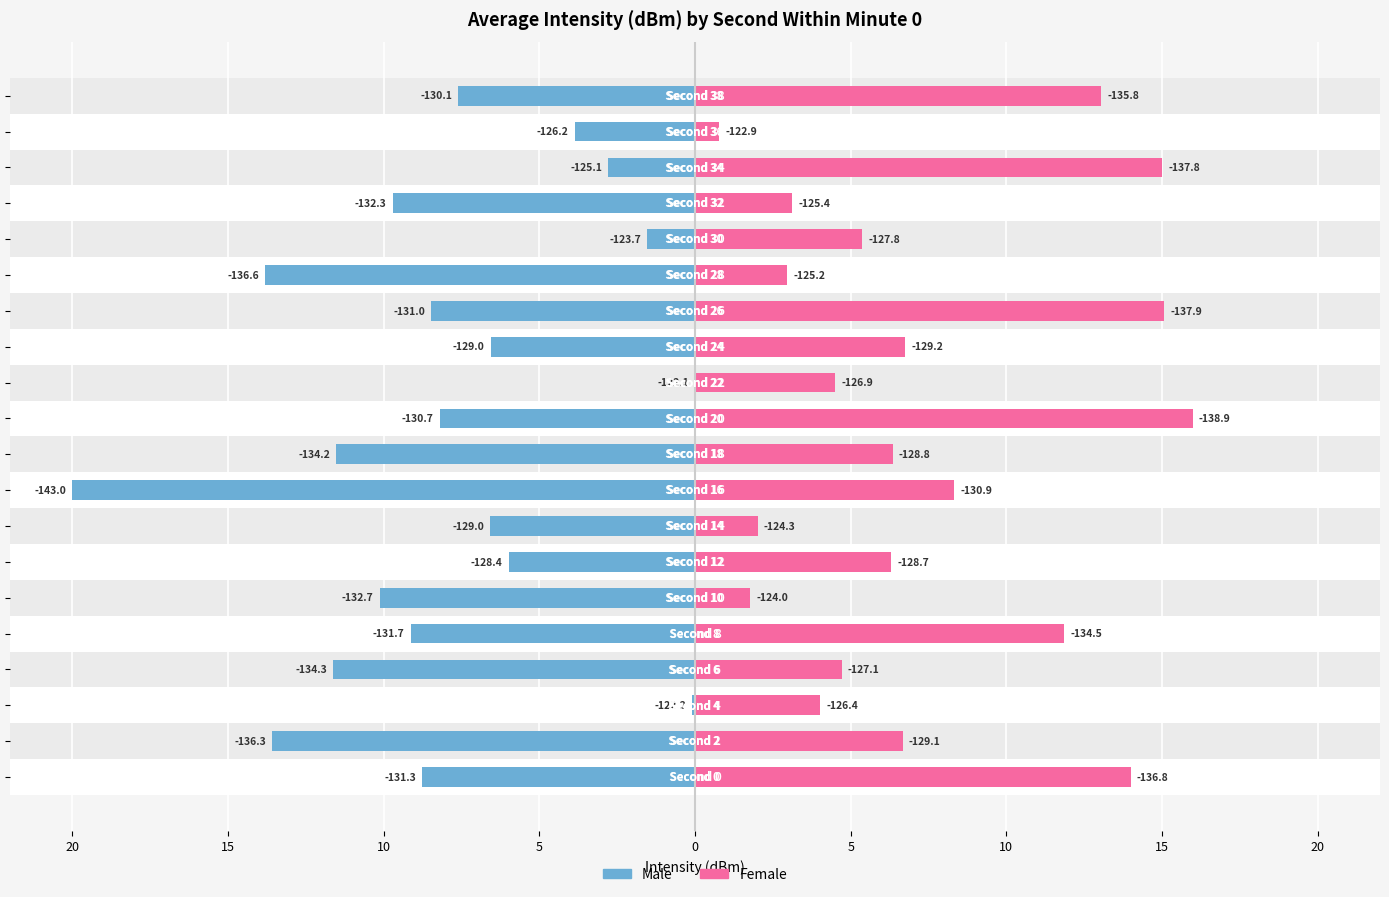

What is the difference between the maximum and minimum values in the Female series?

15.2